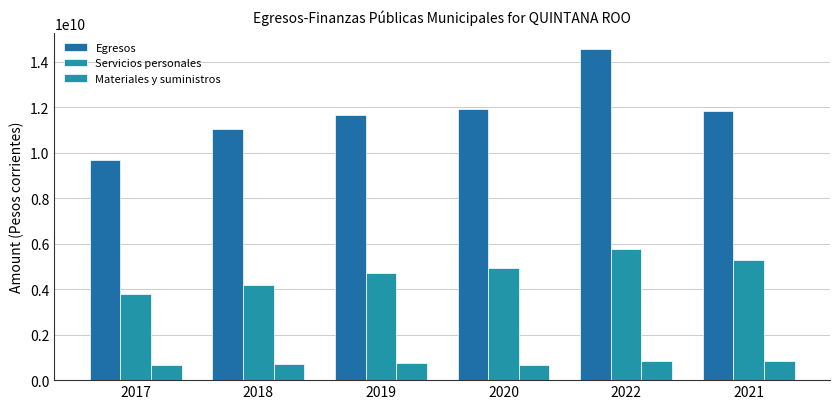

What is the value of the Materiales y suministros bar at the 1st from the left?

682428682